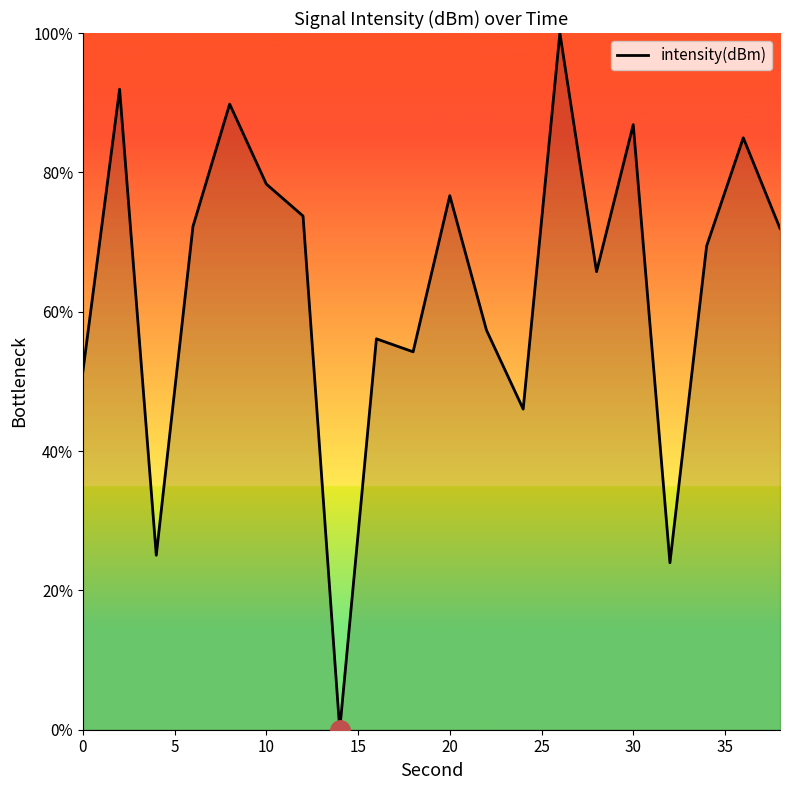

What is the maximum value shown in the chart?

100.0